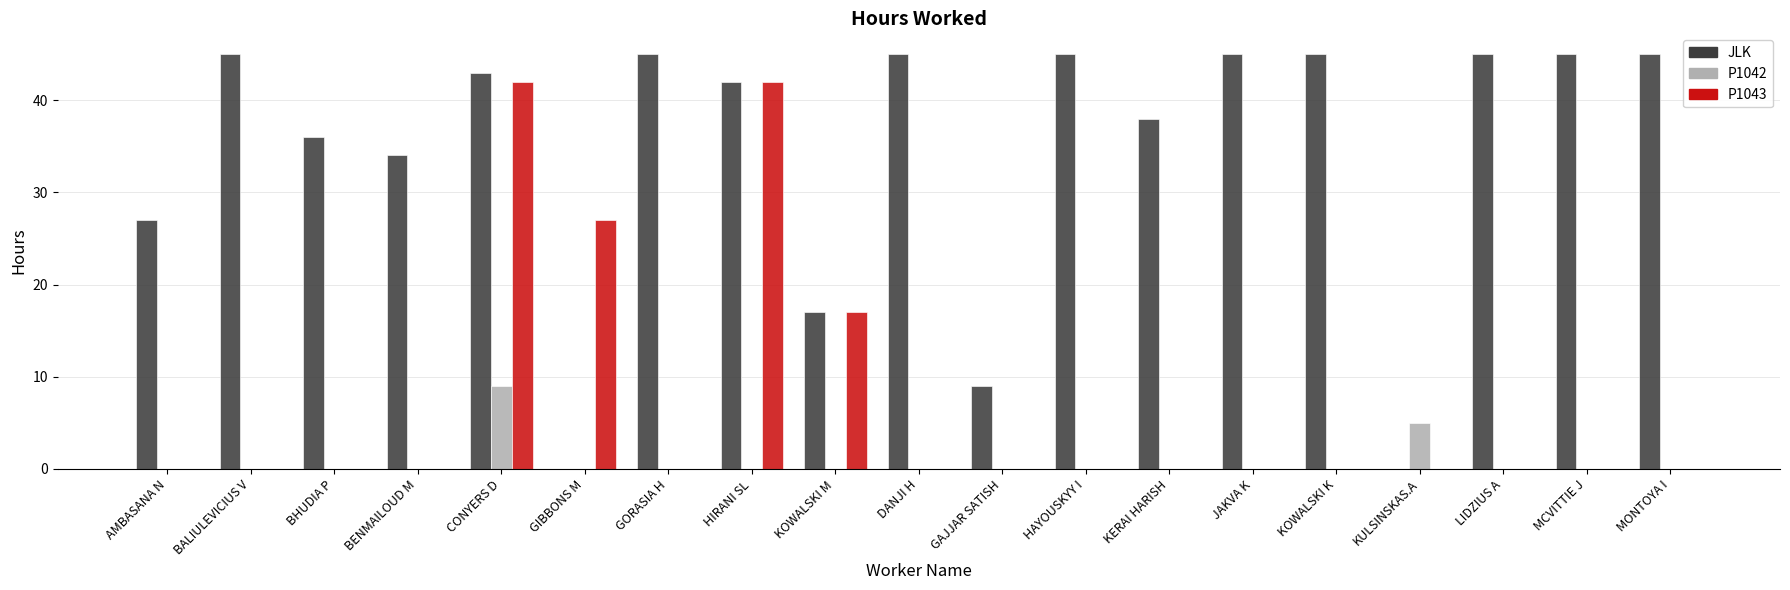

True or false: P1042 has a value of -4 at GAJJAR SATISH.

False